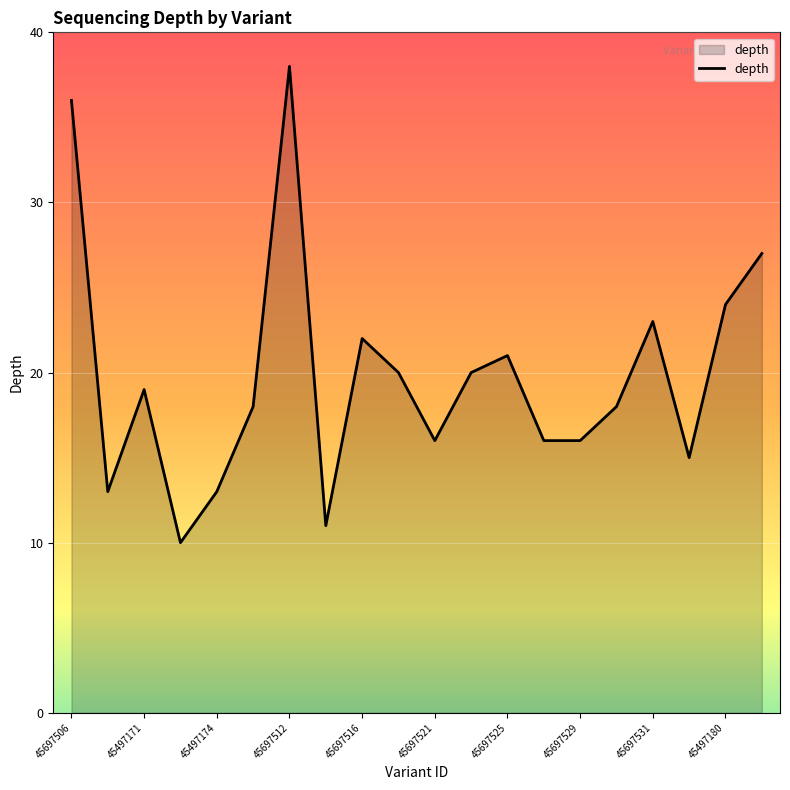

What is the maximum value shown in the chart?

38